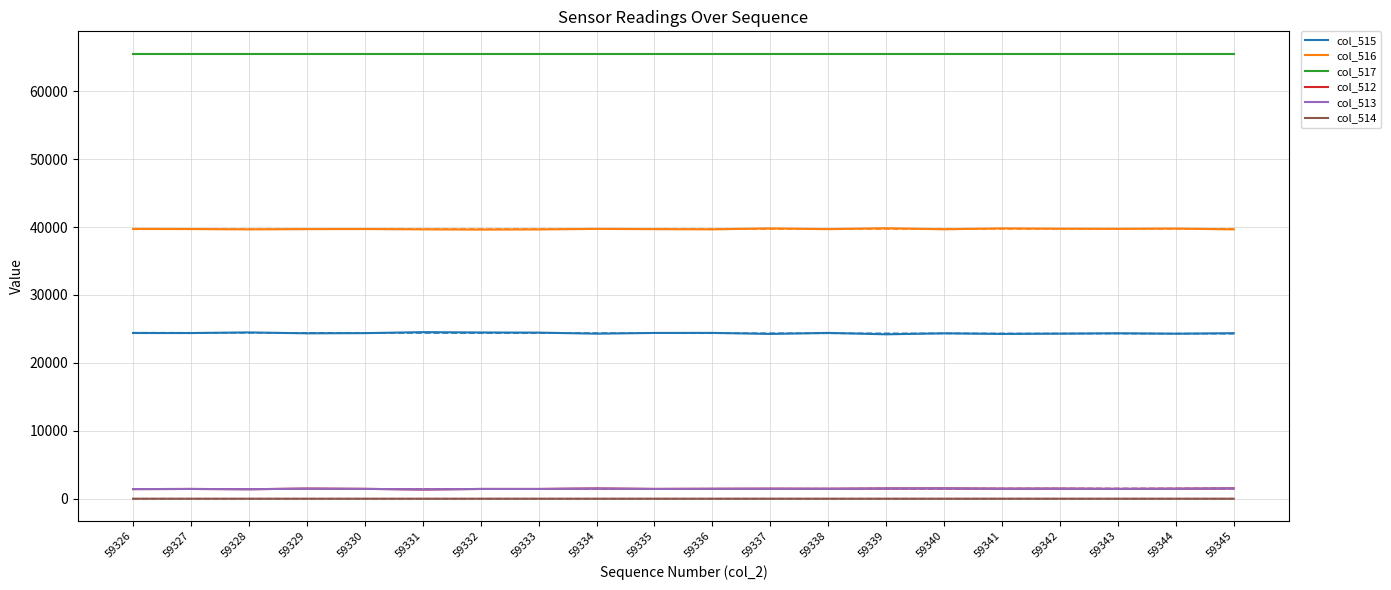

Which label corresponds to the largest value in the chart?

59326